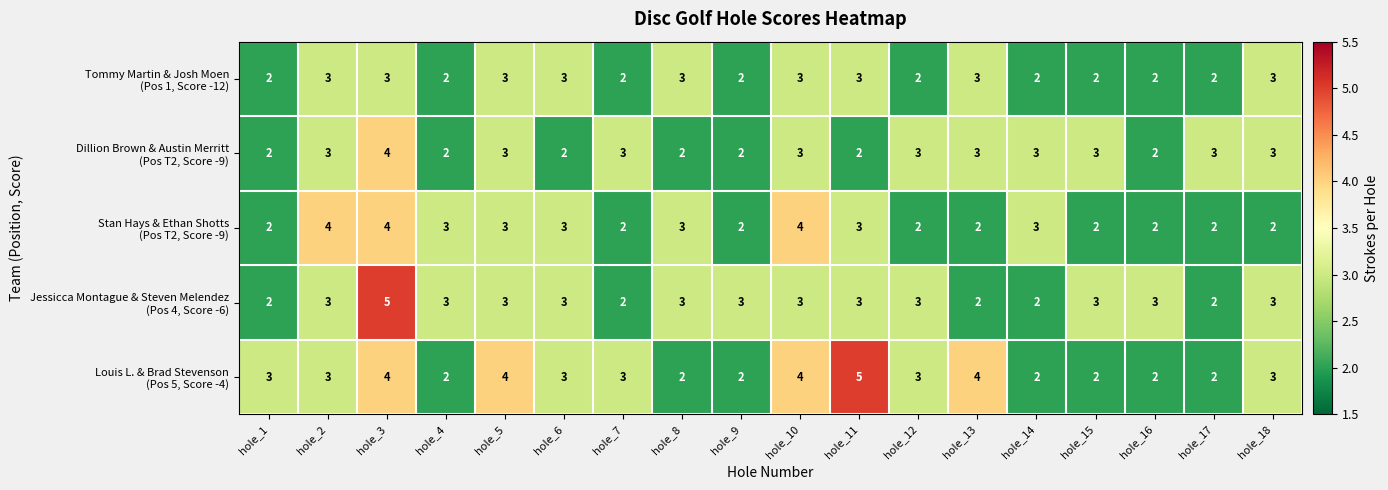

At which category is the sum across all series the highest?

hole_3